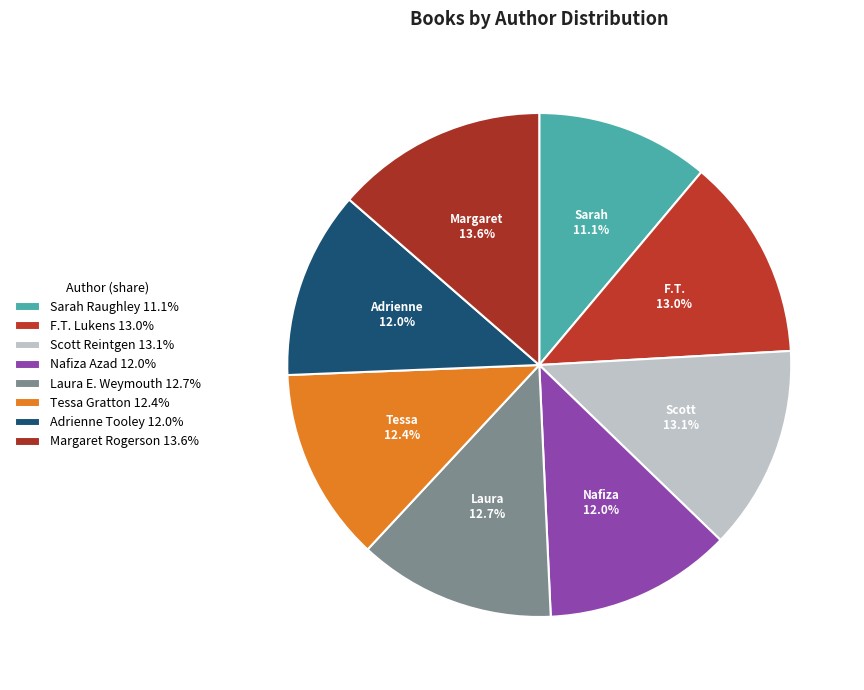

How much of the chart is everything except Tessa Gratton?

87.6%